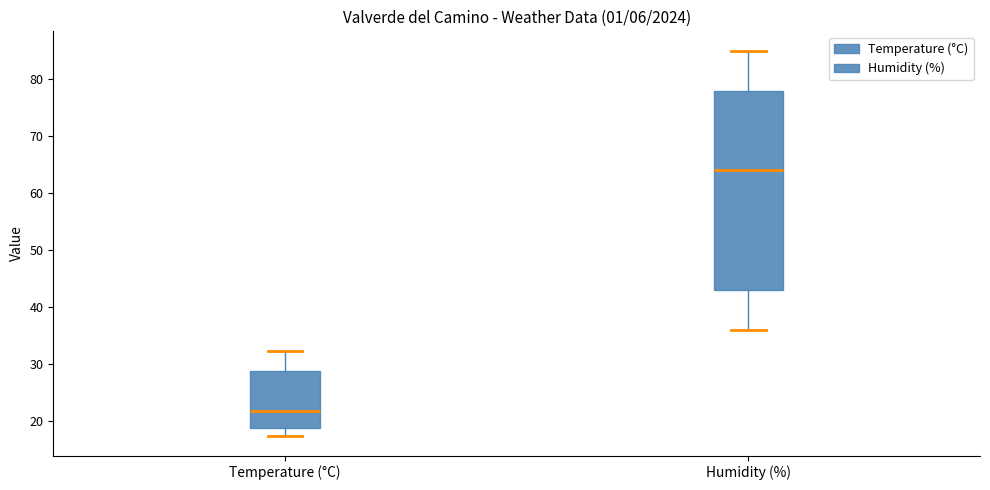

Where does the upper whisker of the box for Temperature (°C) end on the y-axis? The values are not printed on the chart, so give them approximately, as read against the axis.

32